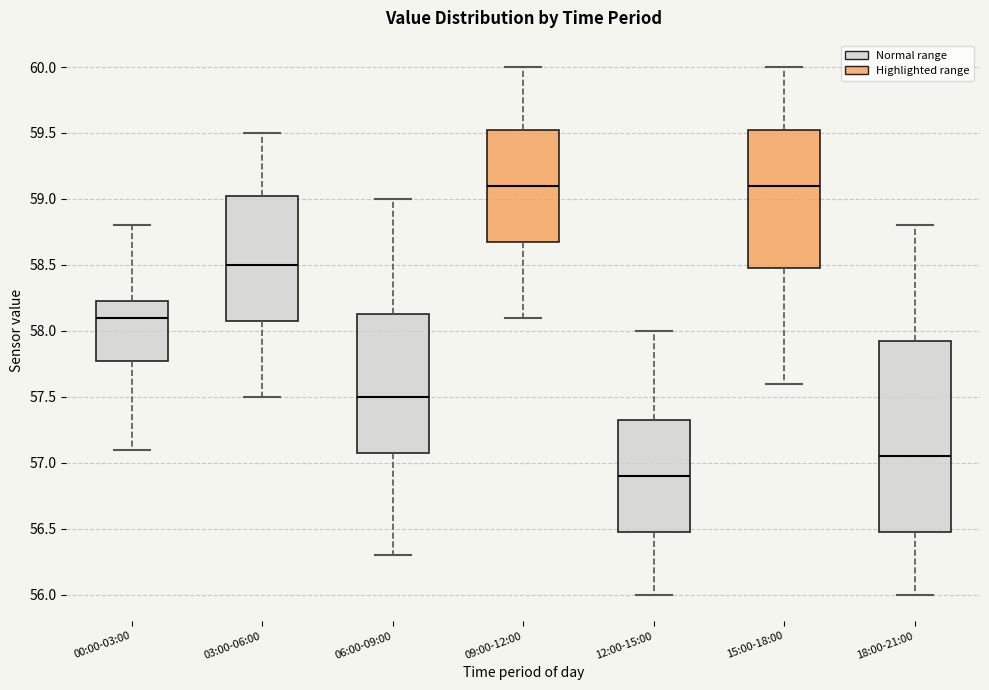

Which box has the lowest median line?

12:00-15:00